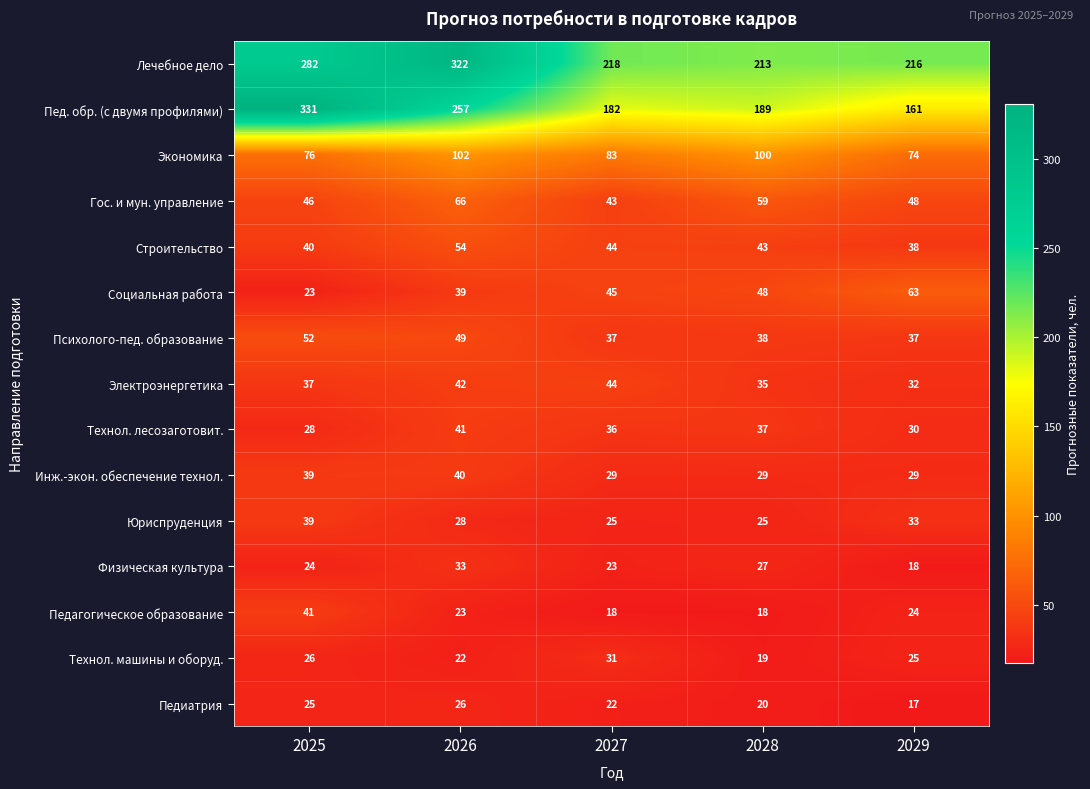

What is the difference between the second highest and minimum values in the Инж.-экон. обеспечение технол. series?

10